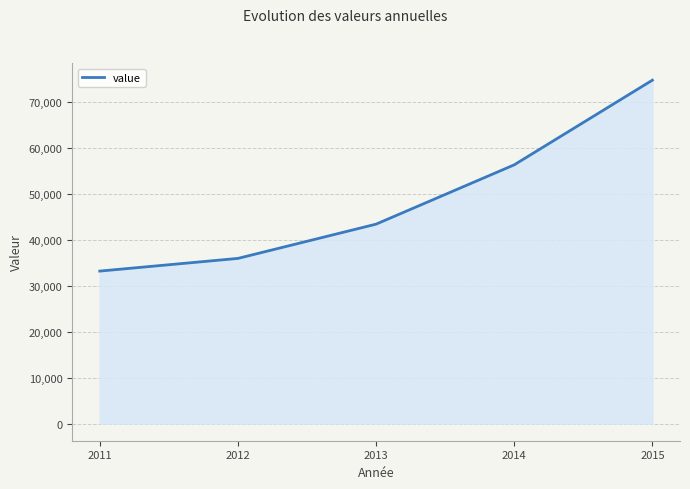

Reading left to right, list all the values displayed in this chart.

2011=33191.7	2012=35953.2	2013=43410.3	2014=56323.1	2015=74754.2